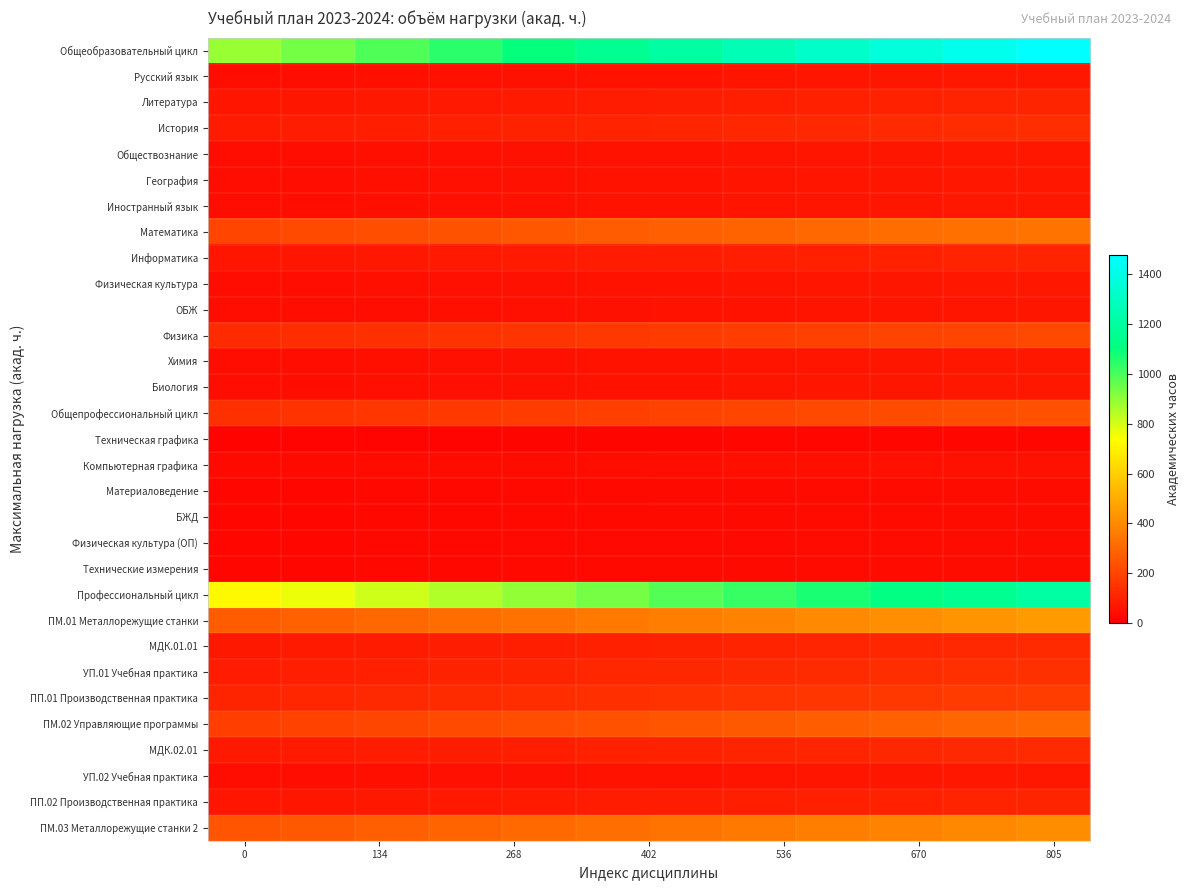

List the series in order of their peak value, highest first.

Общеобразовательный цикл, Профессиональный цикл, ПМ.01 Металлорежущие станки, ПМ.03 Металлорежущие станки 2, Математика, ПМ.02 Управляющие программы, Общепрофессиональный цикл, Физика, ПП.01 Производственная практика, УП.01 Учебная практика, История, МДК.02.01, МДК.01.01, Литература, Информатика, ПП.02 Производственная практика, Русский язык, Обществознание, География, Иностранный язык, Физическая культура, Химия, Биология, УП.02 Учебная практика, ОБЖ, Компьютерная графика, Материаловедение, БЖД, Физическая культура (ОП), Технические измерения, Техническая графика